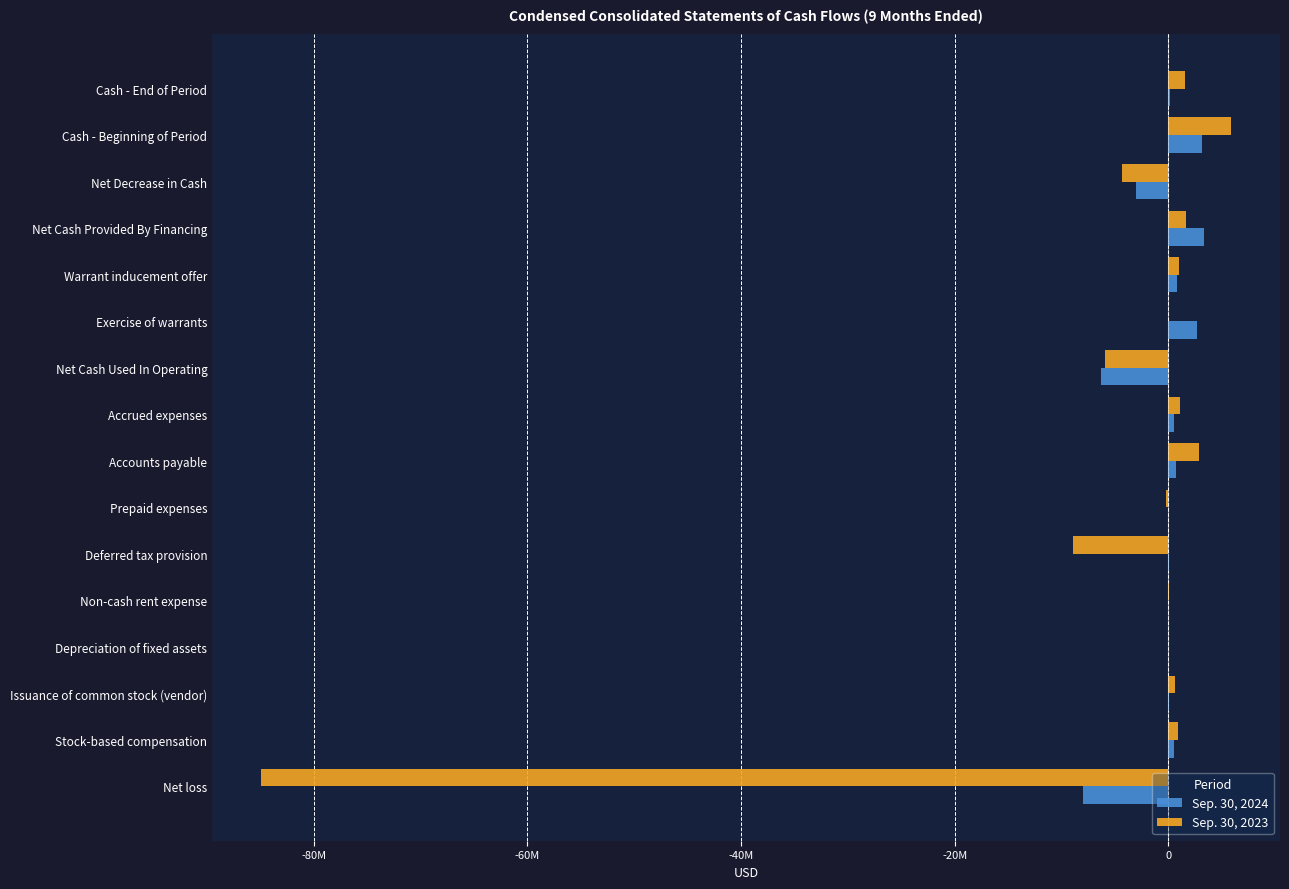

Does the chart contain stacked bars?

No